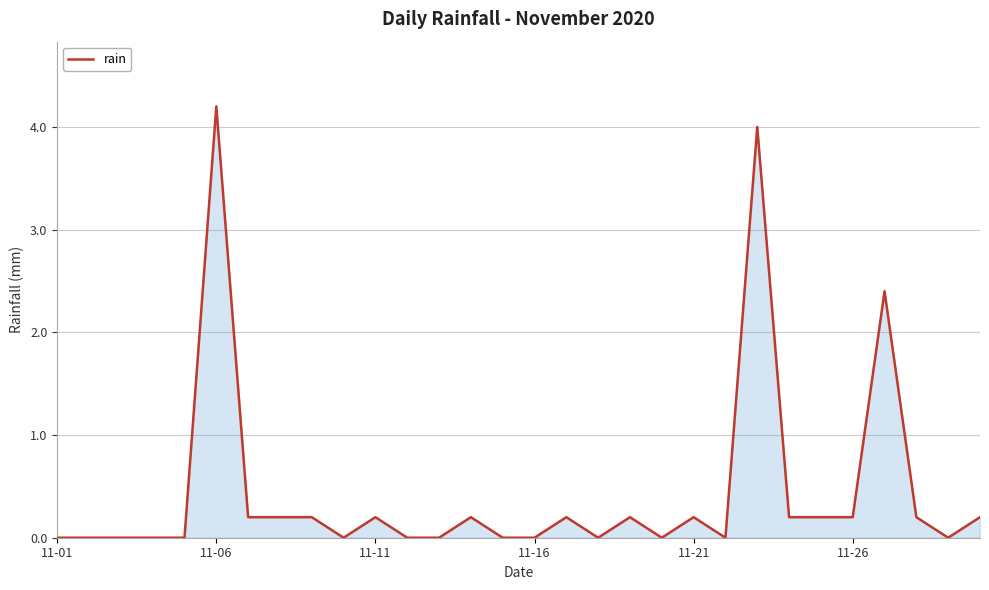

What is the difference between the maximum and minimum values?

4.2